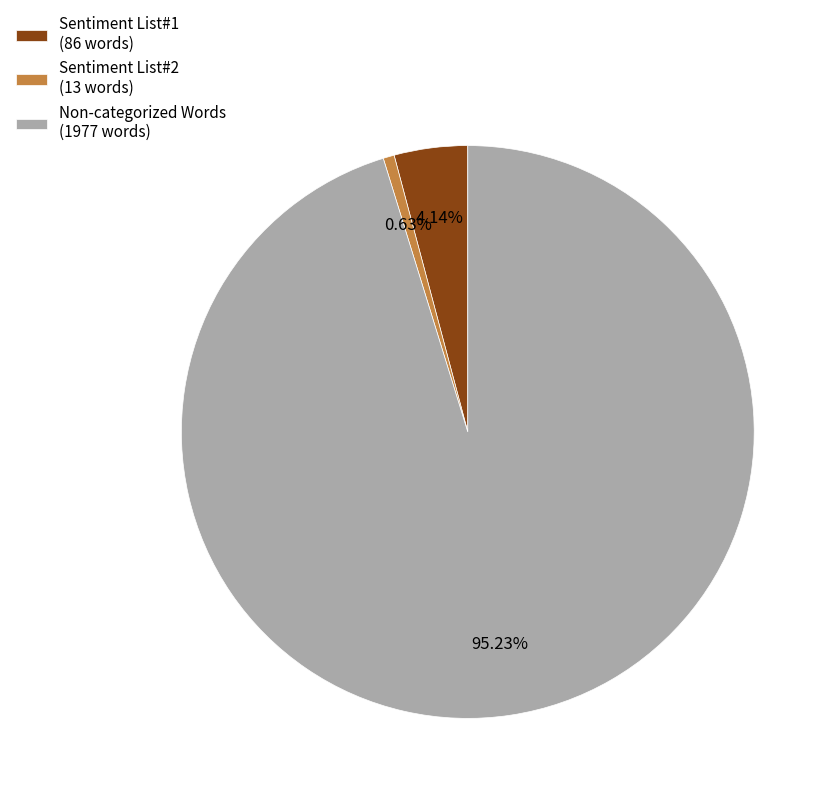

Which has a higher value, Sentiment List#2 (13 words) or Non-categorized Words (1977 words)?

Non-categorized Words (1977 words)